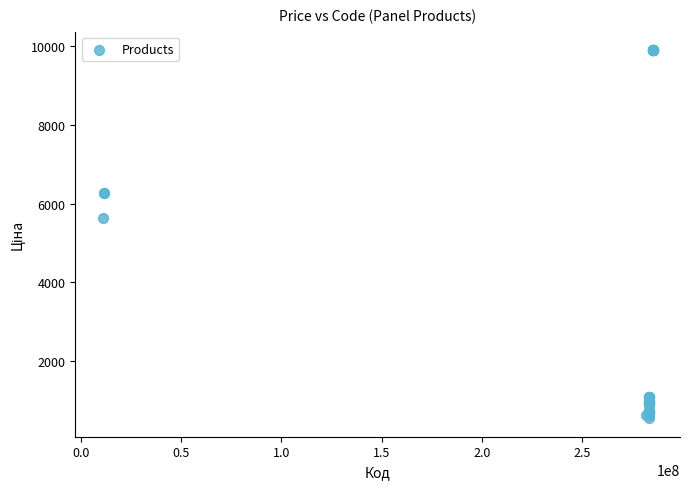

What Y value in the scatter plot is closest to 5218?

5636.0